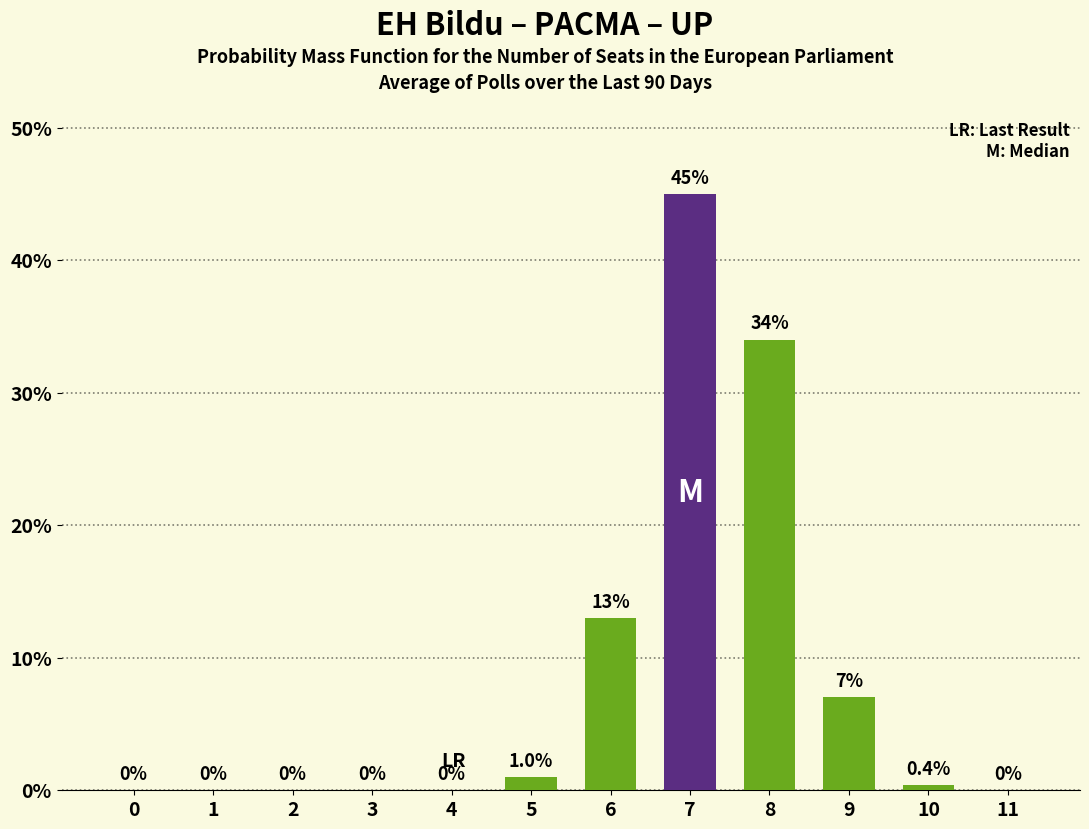

Reading right to left, extract all data points from this chart.

11=0.0	10=0.4	9=7.0	8=34.0	7=45.0	6=13.0	5=1.0	4=0.0	3=0.0	2=0.0	1=0.0	0=0.0